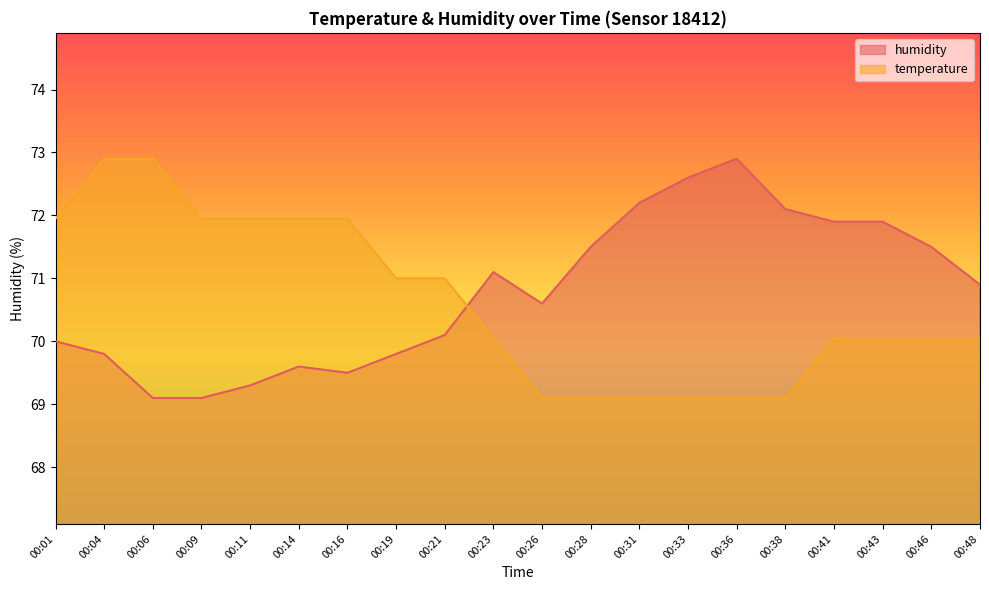

What is the sum of the humidity values at 00:31 and 00:43?

144.1